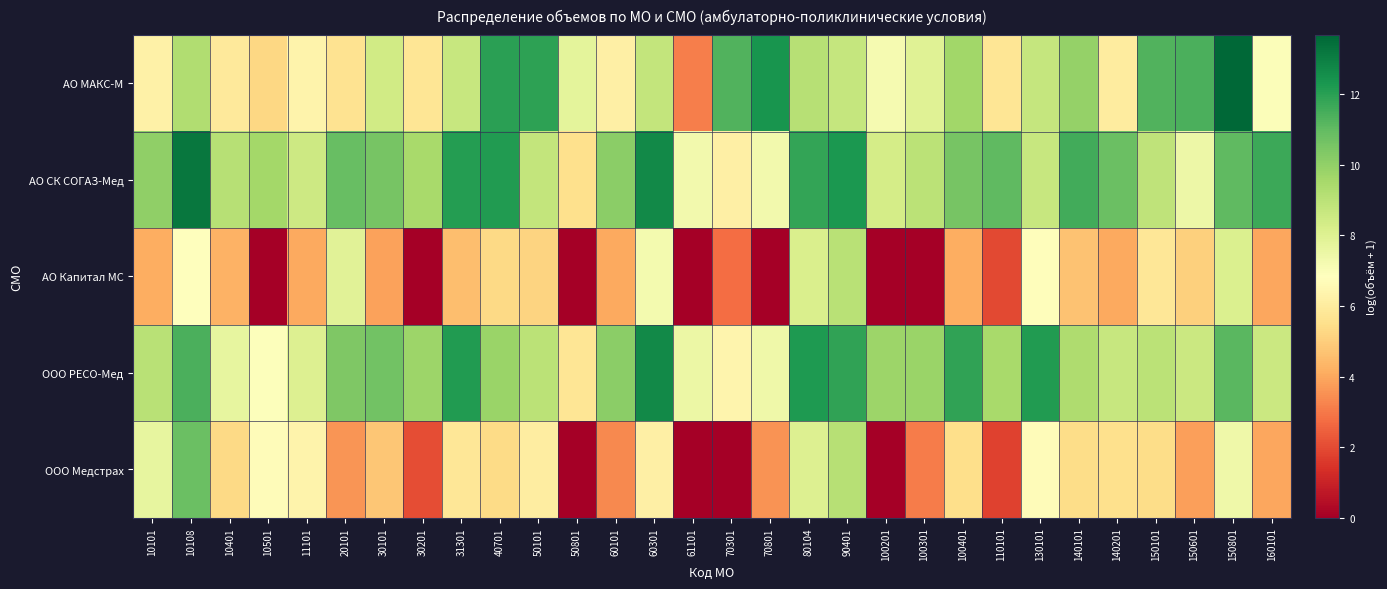

How many data points does each series have?

30